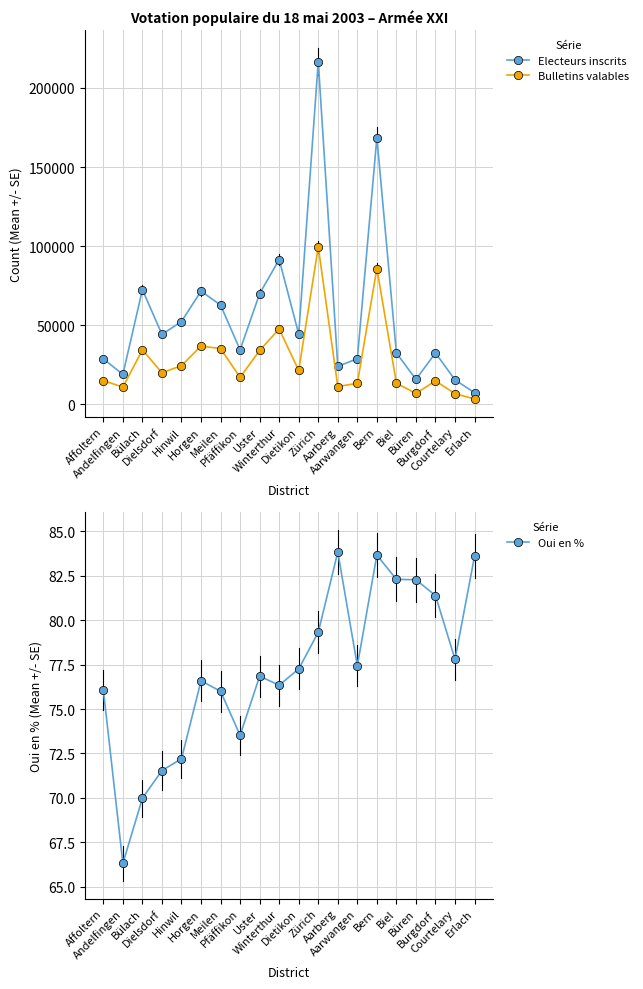

Which series has the widest spread of values?

Electeurs inscrits